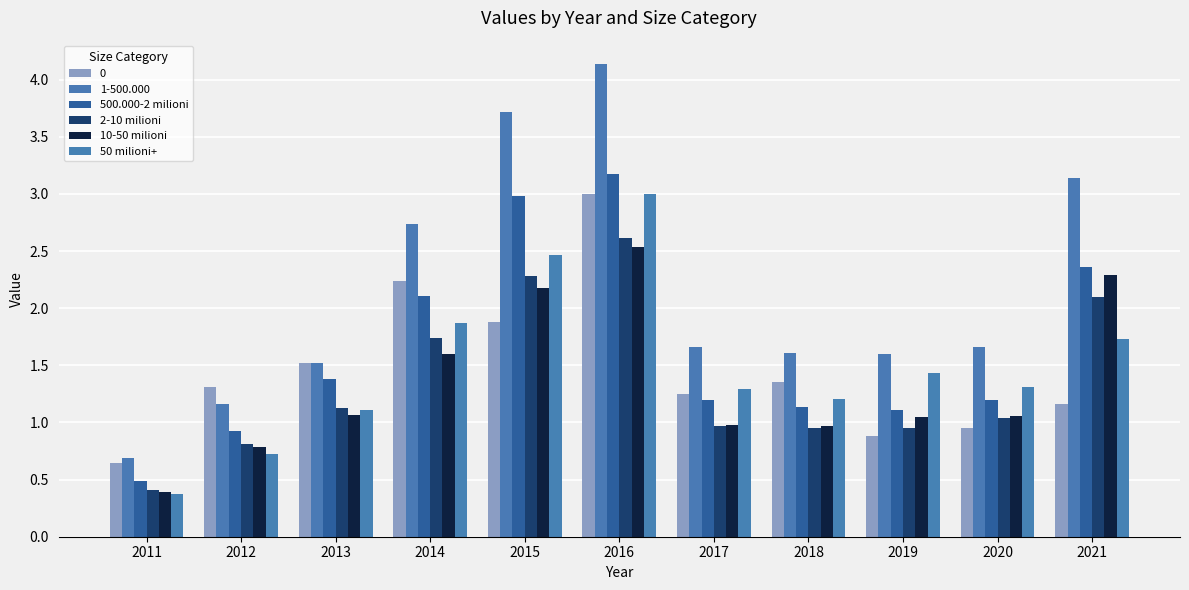

Read the 50 milioni+ value at 2012.

0.7